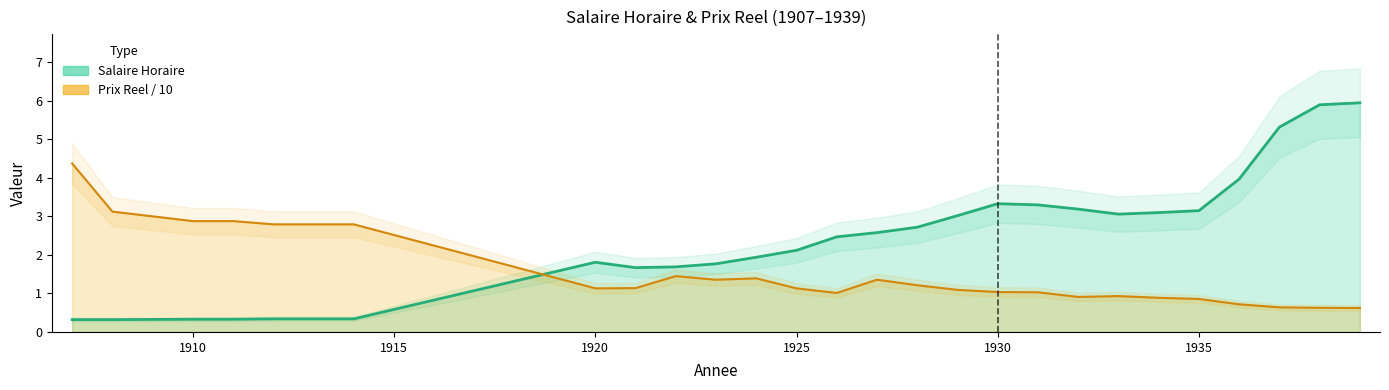

Where is the first local maximum for Prix reel?

1922